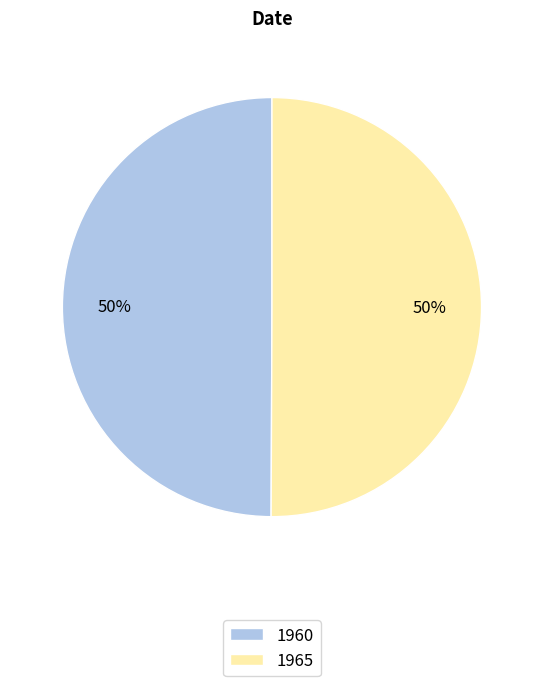

Count the number of slices in the pie.

2